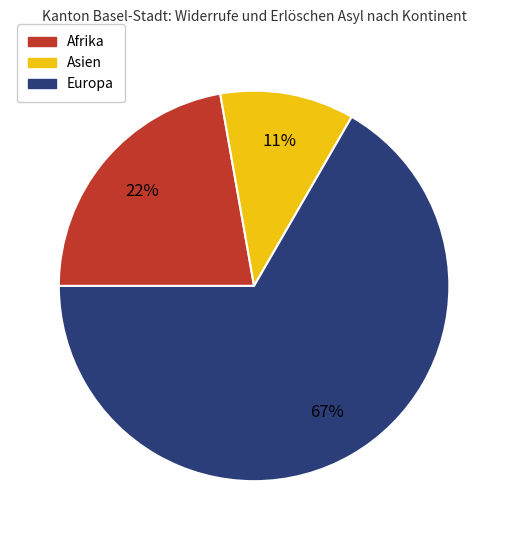

To the nearest percent, what is the average slice percentage?

33%